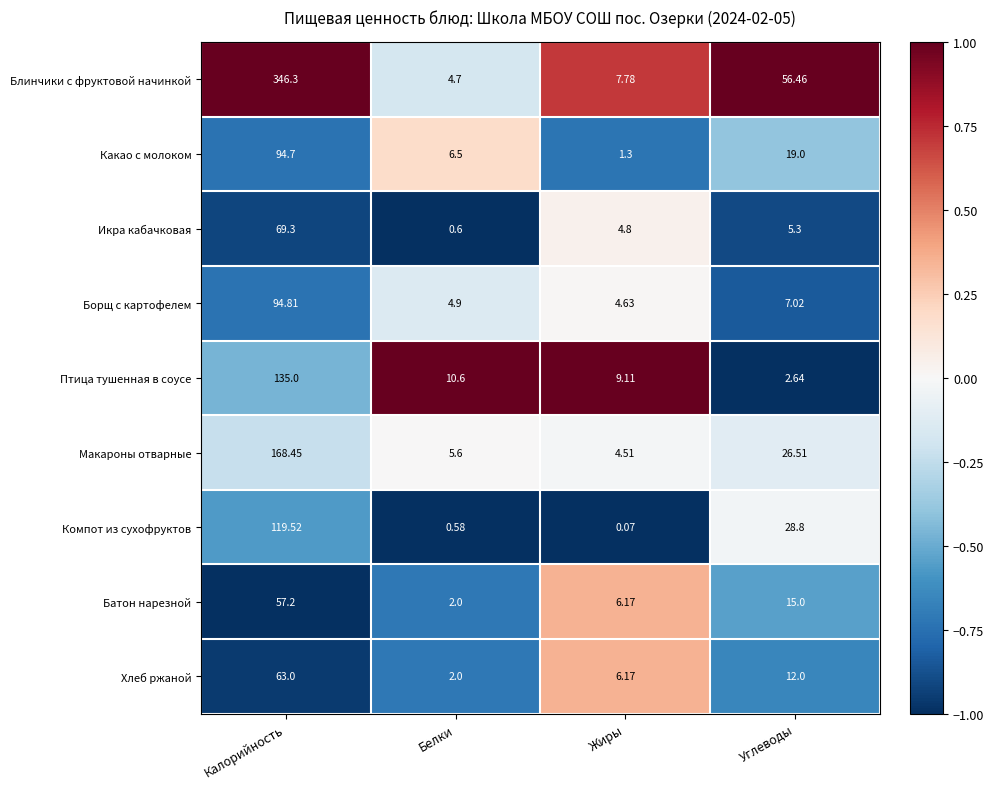

What is the spread (max minus min) of values at Белки?

10.0